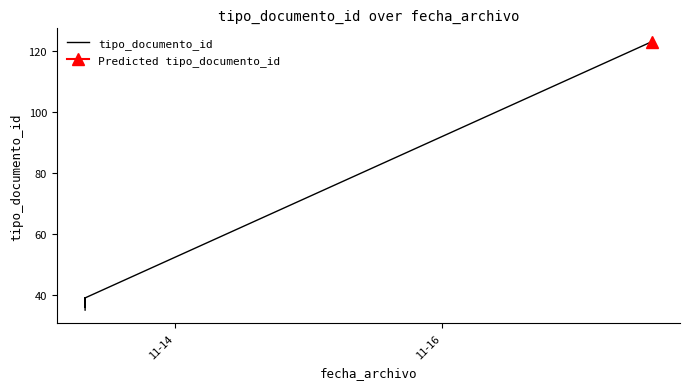

The chart shows a value of 8 at 5. True or false?

False